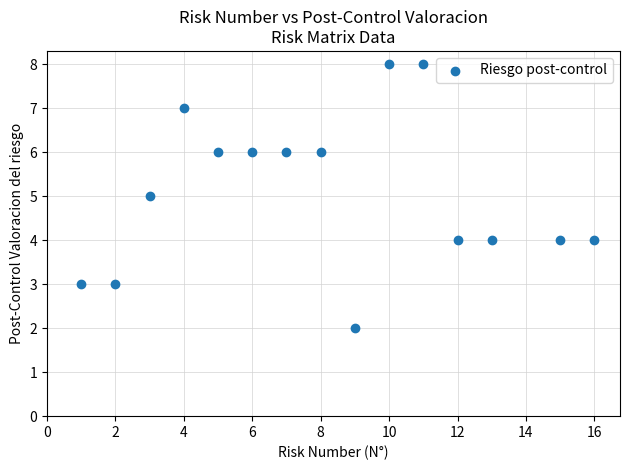

What is the range of X values (max minus min)?

15